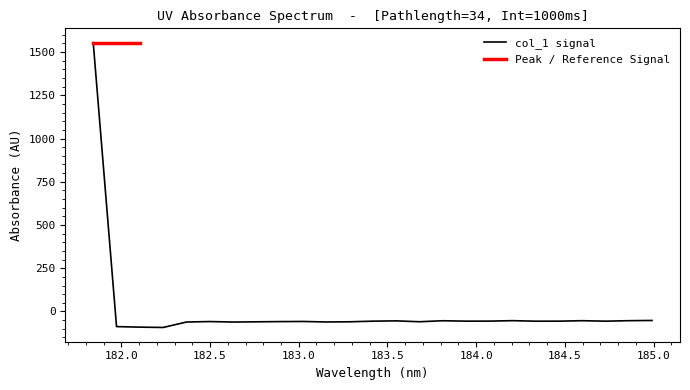

How many negative values are there?

24